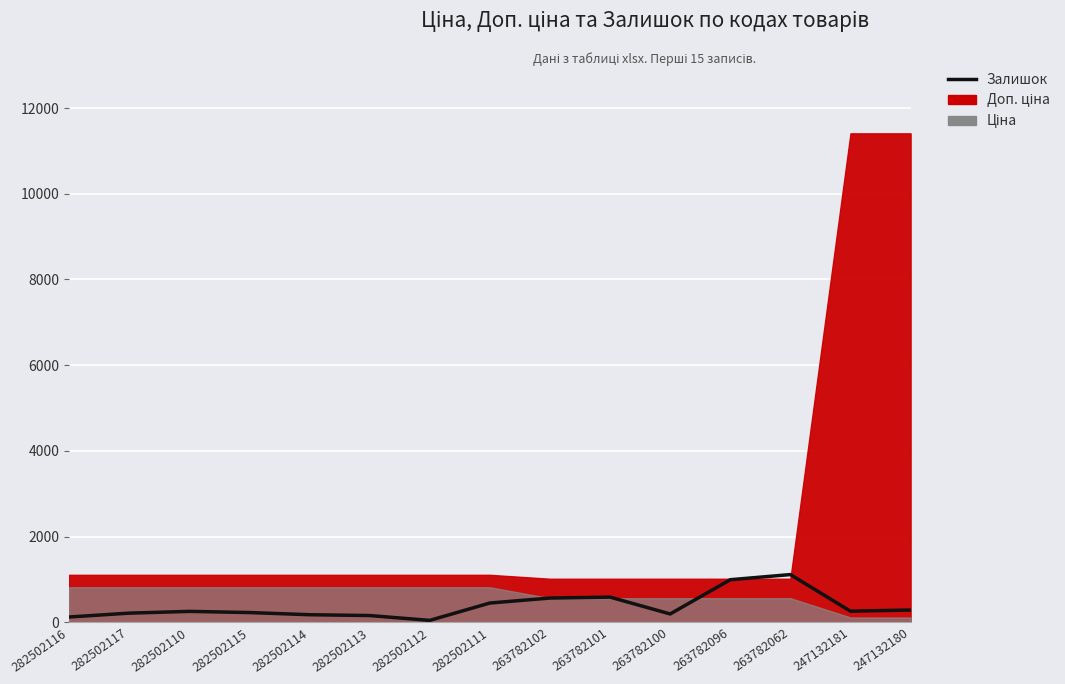

At which category does the chart reach its peak across all series?

263782062